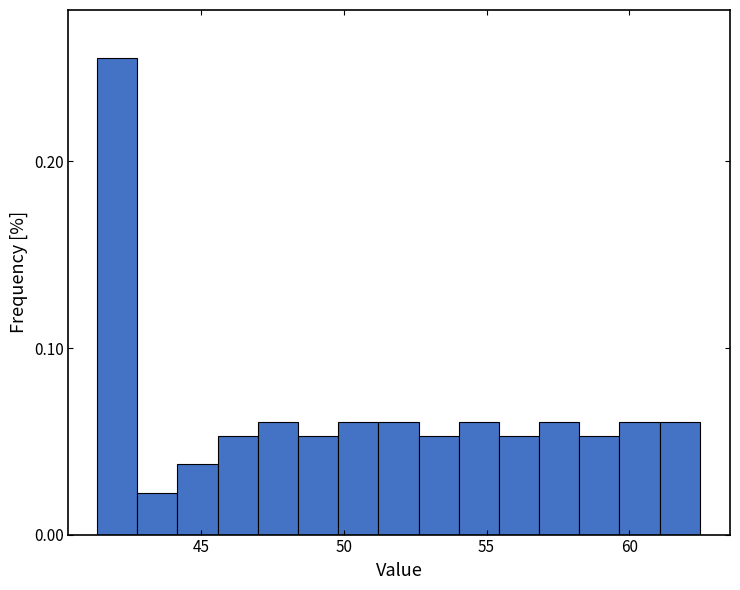

Around what value on the x-axis is the tallest bar? Give the approximate position of its centre, as read against the axis.

42.0